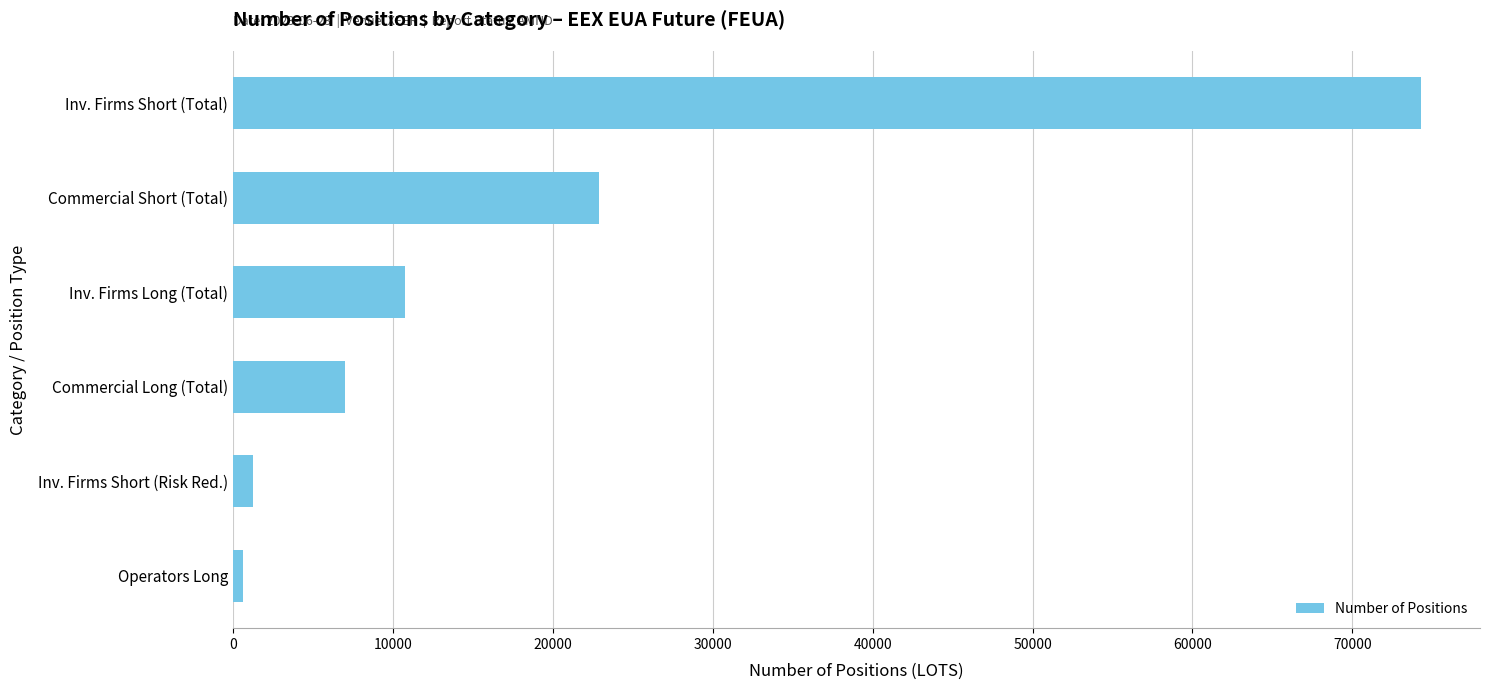

Rank the categories by value from highest to lowest.

Inv. Firms Short (Total), Commercial Short (Total), Inv. Firms Long (Total), Commercial Long (Total), Inv. Firms Short (Risk Red.), Operators Long